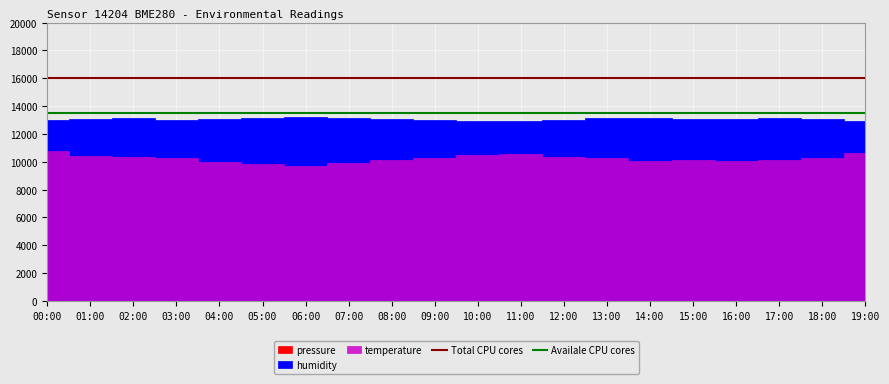

Is it true that Availale CPU cores equals 13500 at 00:00?

True